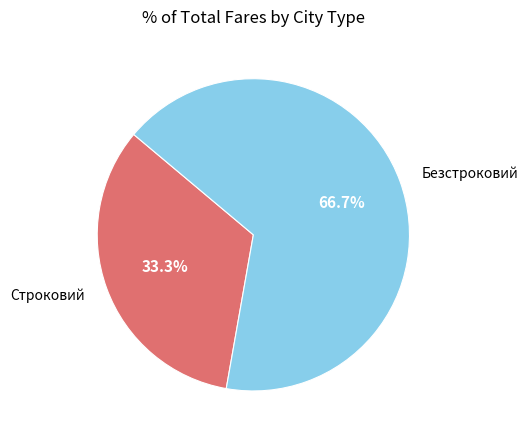

What is the majority slice?

Безстроковий